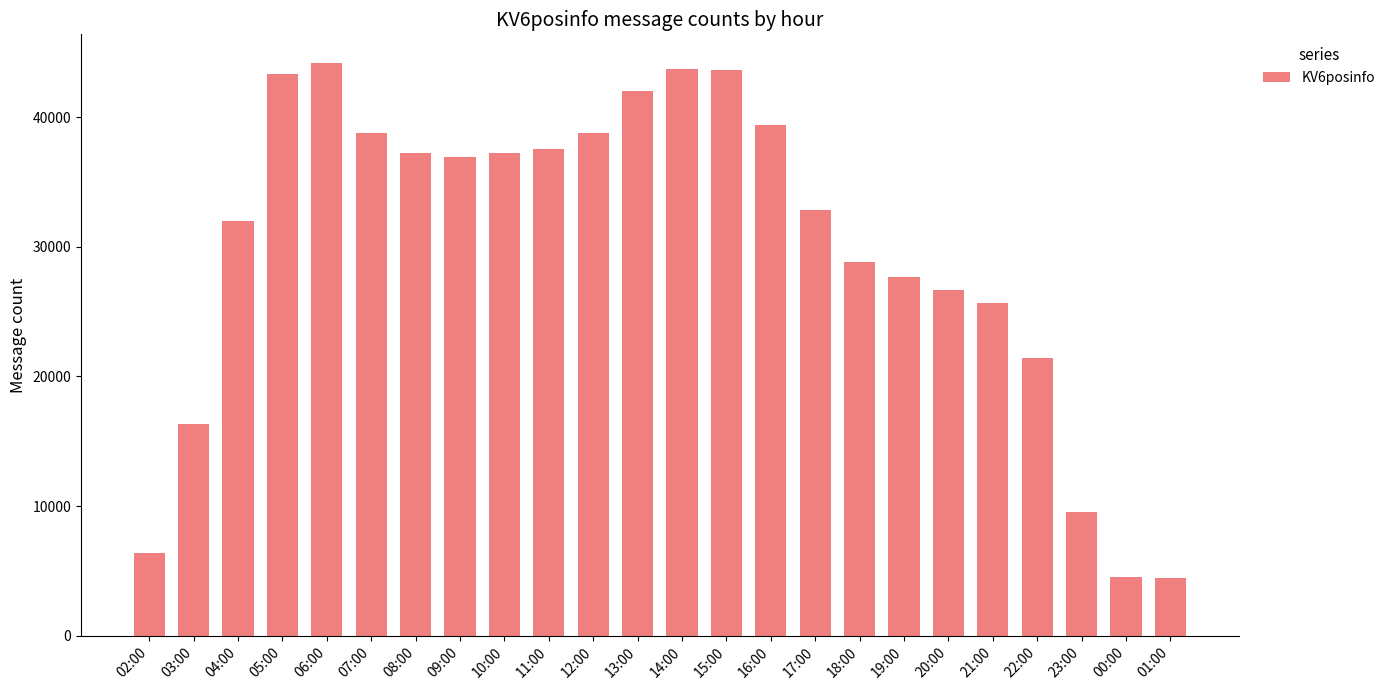

What is the sum of all values?

719015